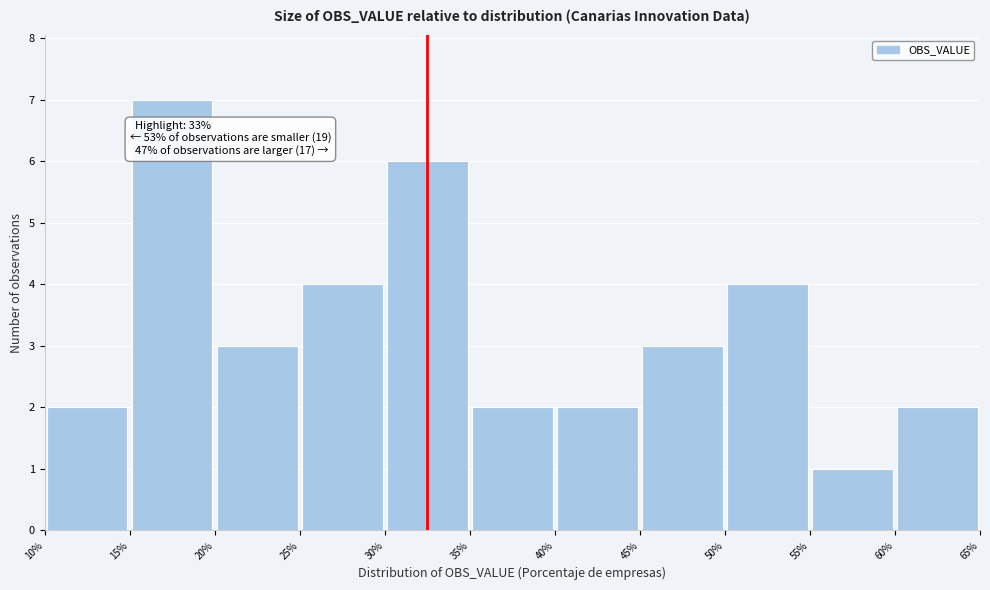

Over which range of the x-axis is the bar tallest?

15% to 20%